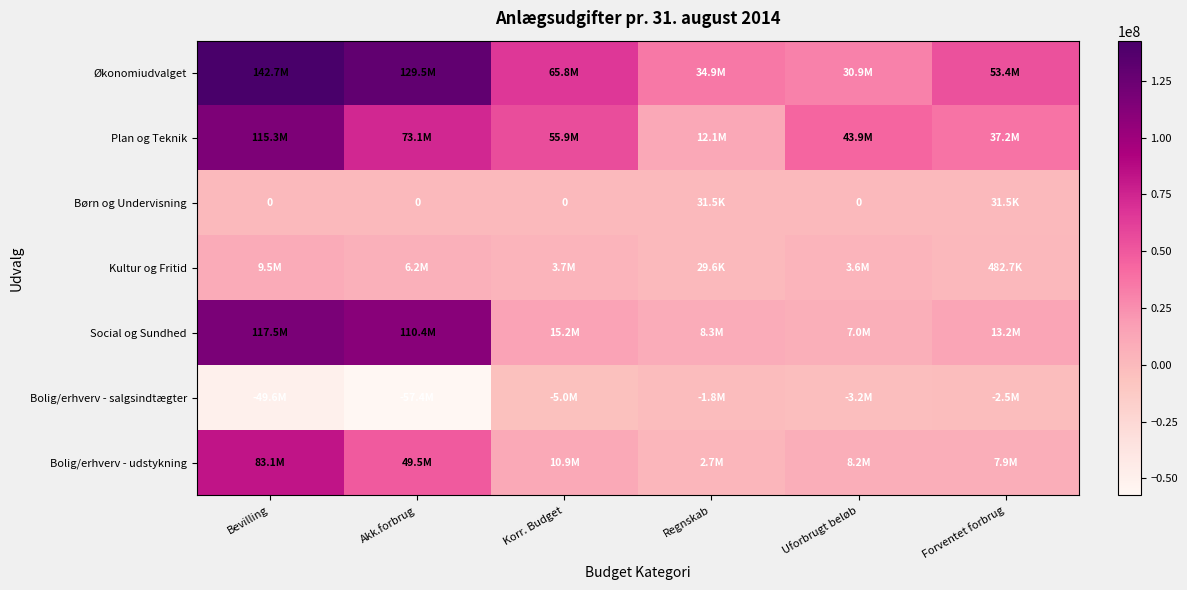

How many series are shown in this chart?

7